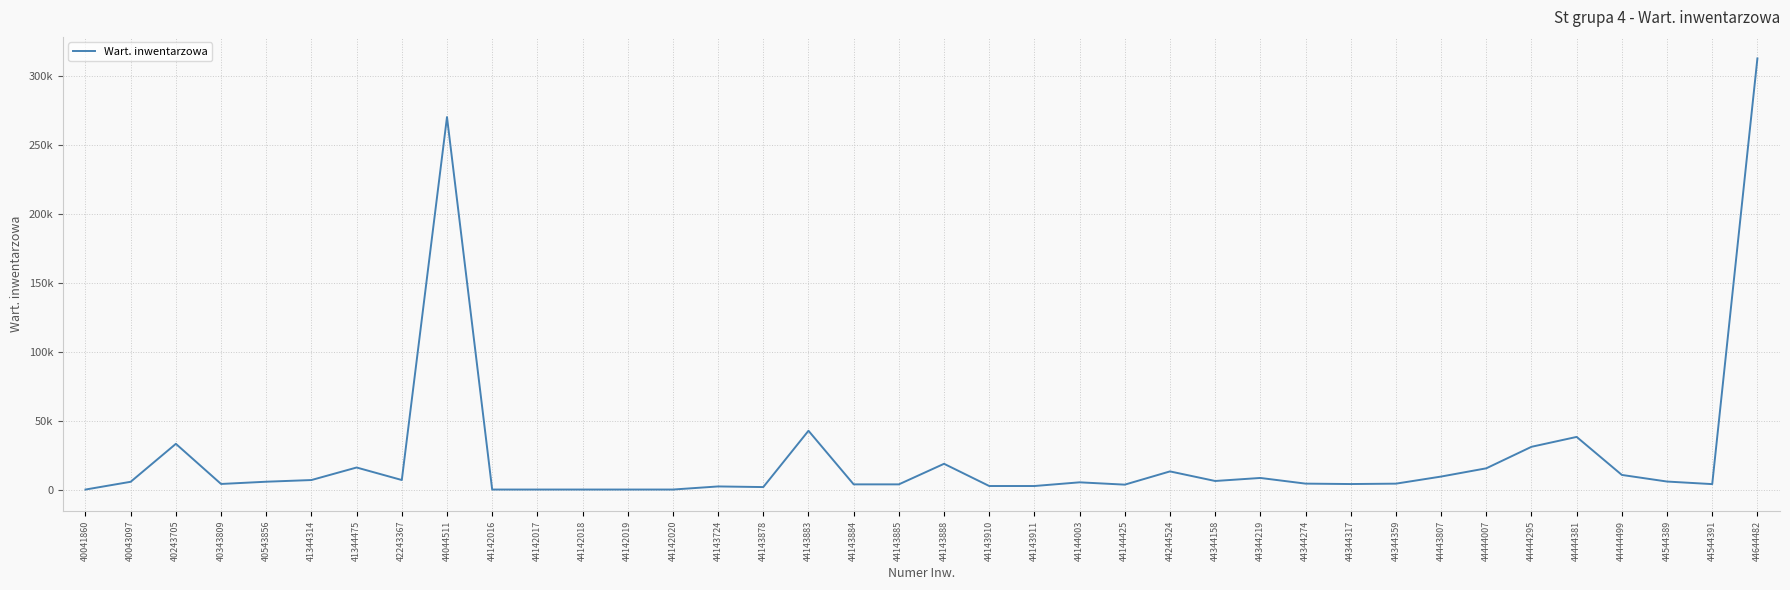

Reading left to right, list all the values displayed in this chart.

40041860=0.0	40043097=5625.1	40243705=33137.5	40343809=4042.3	40543856=5671.1	41344314=6887.0	41344475=15972.1	42243367=6899.9	44044511=270000.0	44142016=0.0	44142017=0.0	44142018=0.0	44142019=0.0	44142020=0.0	44143724=2246.9	44143878=1794.0	44143883=42610.2	44143884=3753.9	44143885=3753.9	44143888=18666.8	44143910=2559.6	44143911=2559.6	44144003=5232.7	44144425=3550.0	44244524=13149.0	44344158=6199.6	44344219=8400.0	44344274=4290.0	44344317=3989.7	44344359=4268.7	44443807=9413.8	44444007=15390.0	44444295=30983.6	44444381=38150.0	44444499=10587.1	44544389=5798.1	44544391=3934.7	44644482=312500.0